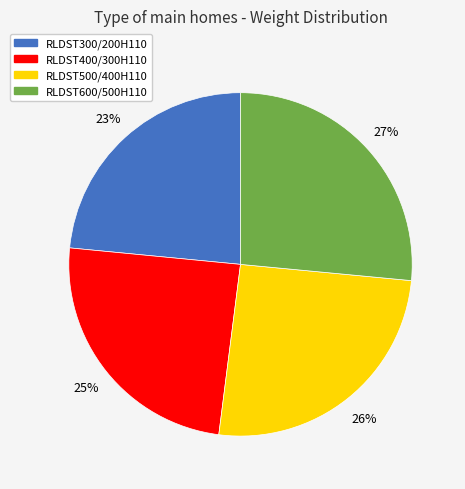

Is RLDST500/400H110 the majority of the pie?

No